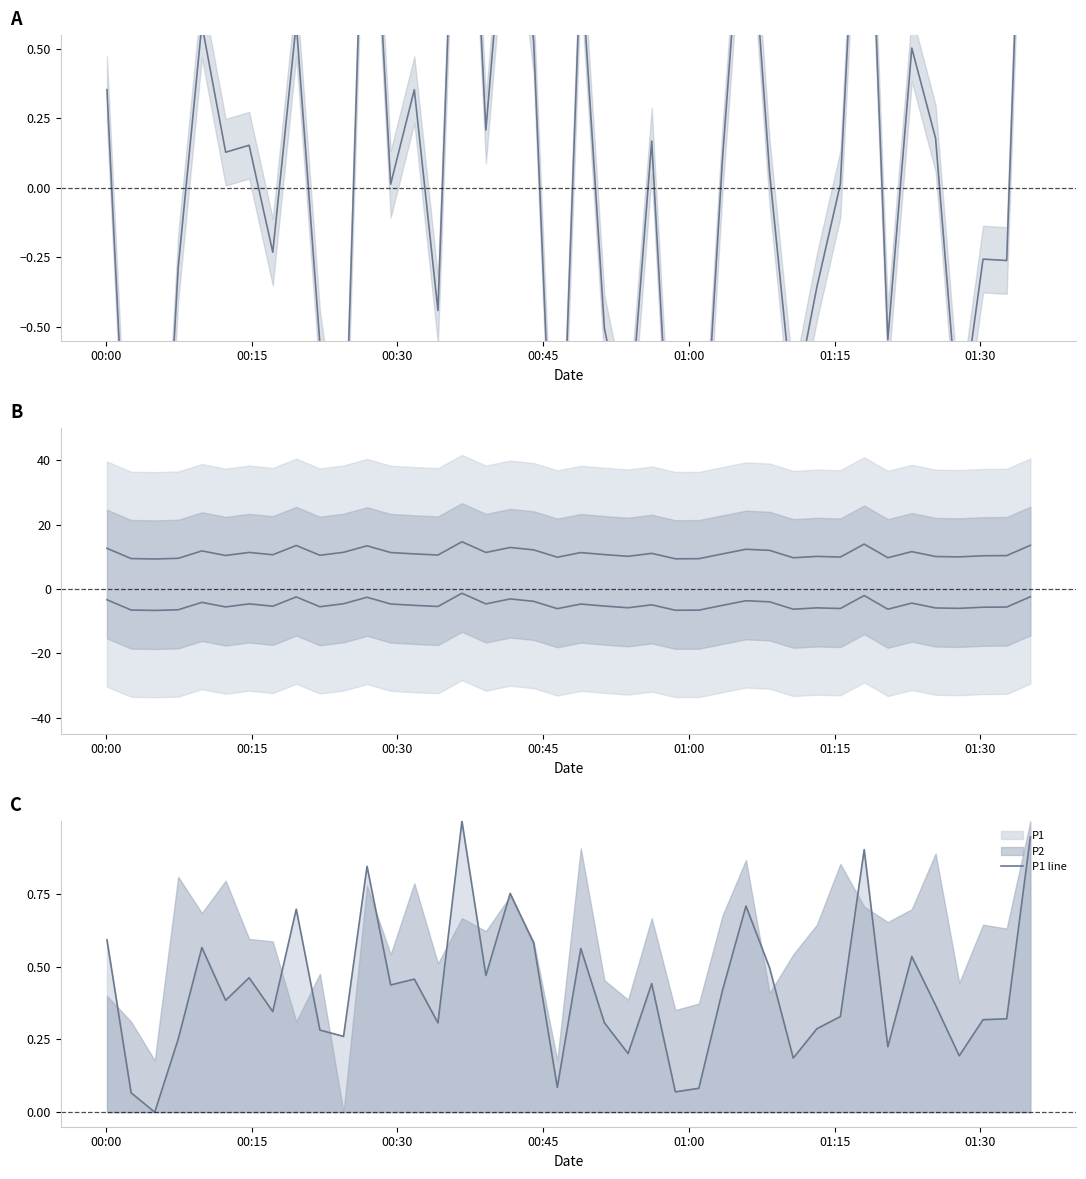

True or false: P1 line and P1-P2 upper cross at least once.

False